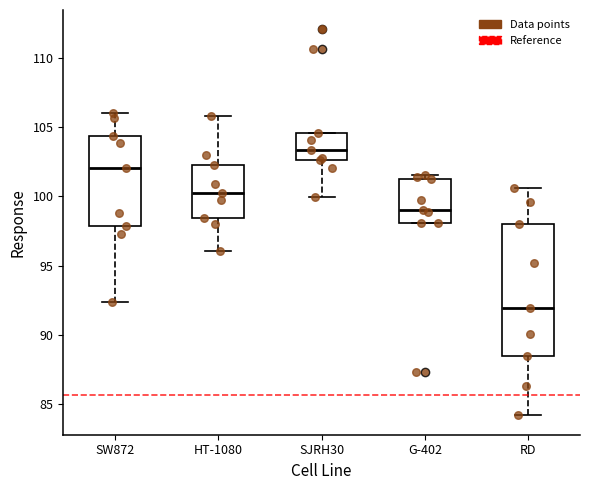

Reading left to right, read every box against the y-axis: the position of its median line, the range the box covers, and the ends of its whiskers. The values are not printed on the chart, so give them approximately, as read against the axis.

SW872: median 102.0, box 98.0 to 104.5, whiskers 92.5 to 106.0
HT-1080: median 100.0, box 98.5 to 102.5, whiskers 96.0 to 106.0
SJRH30: median 103.5, box 102.5 to 104.5, whiskers 100.0 to 104.5
G-402: median 99.0, box 98.0 to 101.0, whiskers 98.0 to 101.5
RD: median 92.0, box 88.5 to 98.0, whiskers 84.0 to 100.5